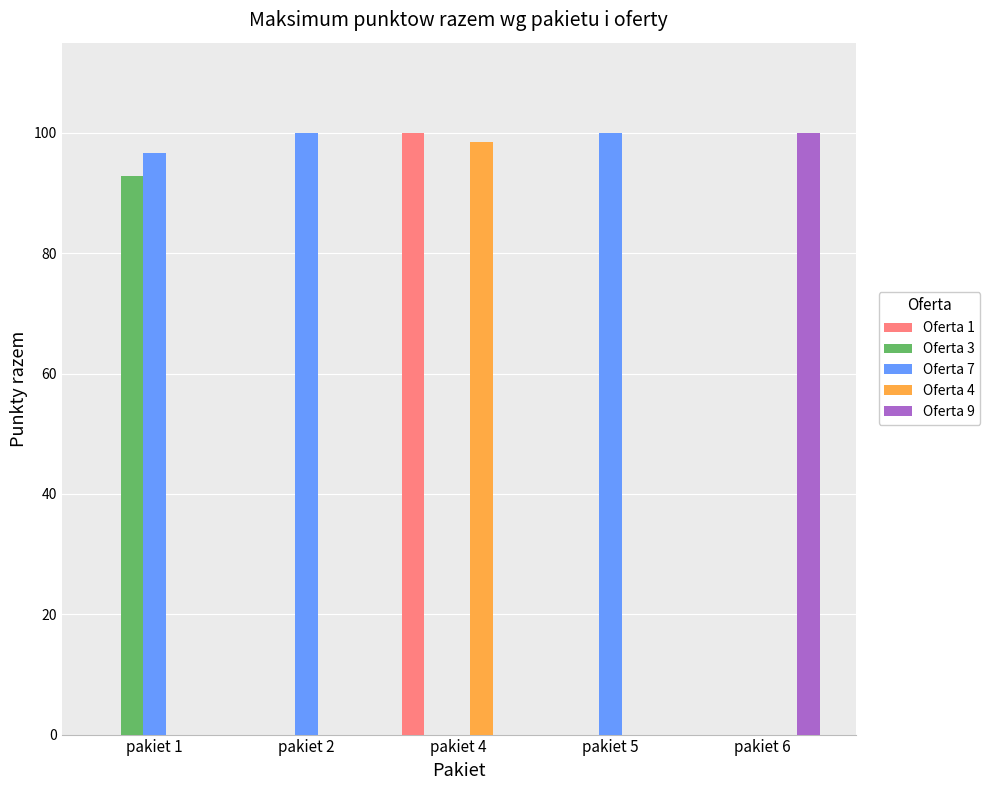

Reading left to right, list all the values displayed in this chart.

Oferta 1: pakiet 1=0.0	pakiet 2=0.0	pakiet 4=100.0	pakiet 5=0.0	pakiet 6=0.0
Oferta 3: pakiet 1=92.8	pakiet 2=0.0	pakiet 4=0.0	pakiet 5=0.0	pakiet 6=0.0
Oferta 7: pakiet 1=96.6	pakiet 2=100.0	pakiet 4=0.0	pakiet 5=100.0	pakiet 6=0.0
Oferta 4: pakiet 1=0.0	pakiet 2=0.0	pakiet 4=98.4	pakiet 5=0.0	pakiet 6=0.0
Oferta 9: pakiet 1=0.0	pakiet 2=0.0	pakiet 4=0.0	pakiet 5=0.0	pakiet 6=100.0